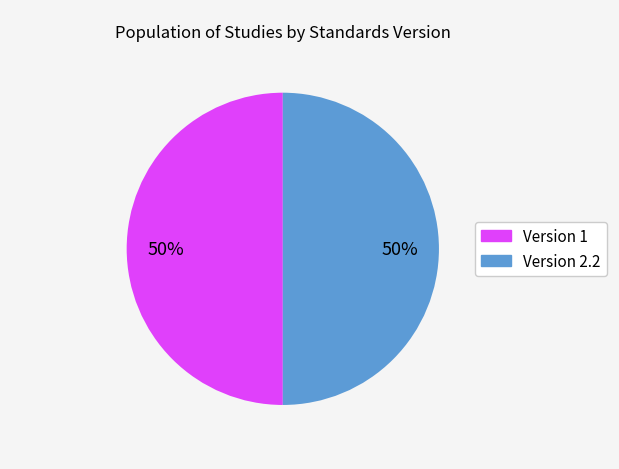

To the nearest percent, what is the average slice percentage?

50%